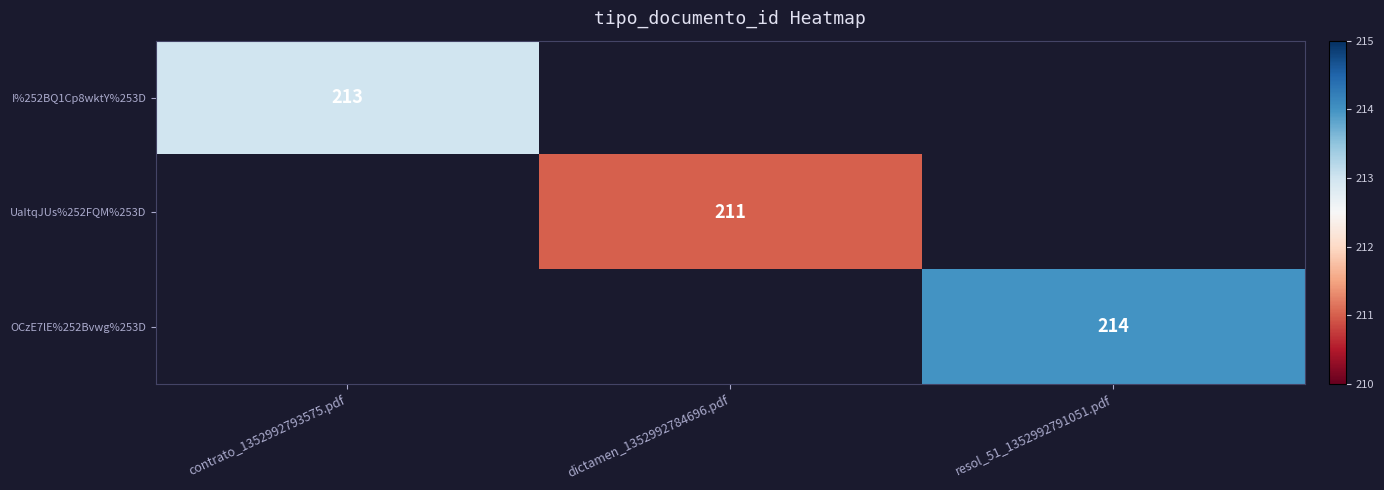

The UaItqJUs%252FQM%253D series shows 371 at dictamen_1352992784696.pdf. True or false?

False